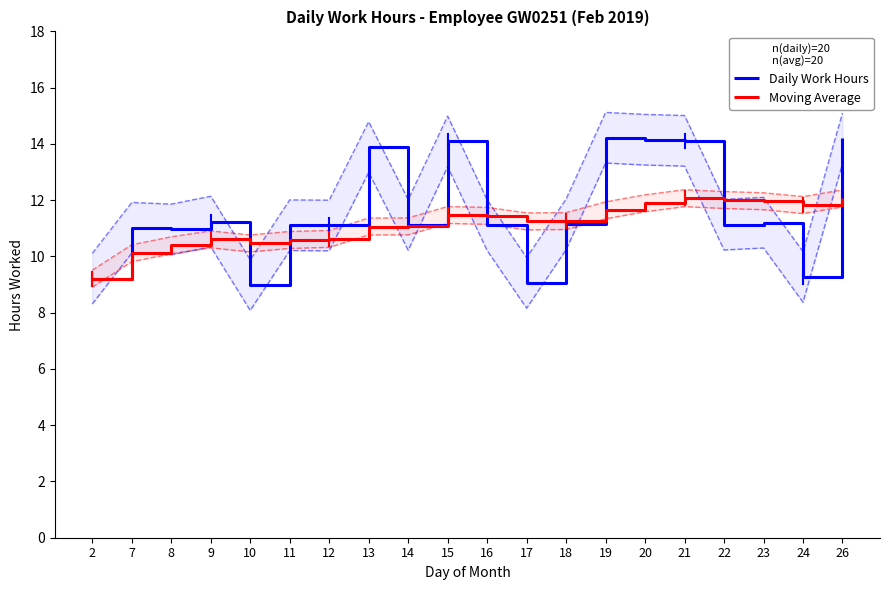

What is the difference between the Moving Average values at 7 and 17?

1.1